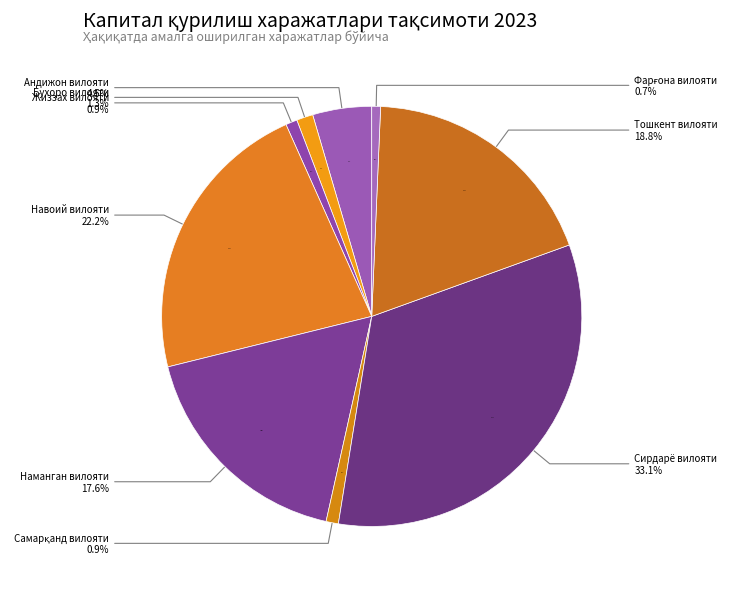

Is Сирдарё вилояти the majority of the pie?

No